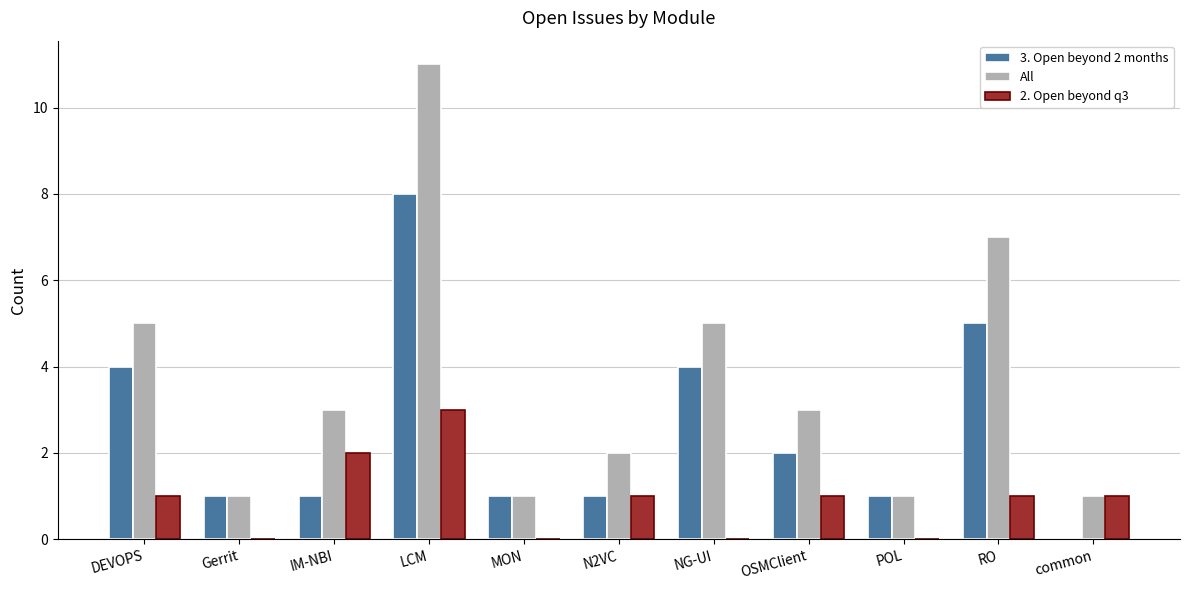

How many categories are shown in the chart?

11